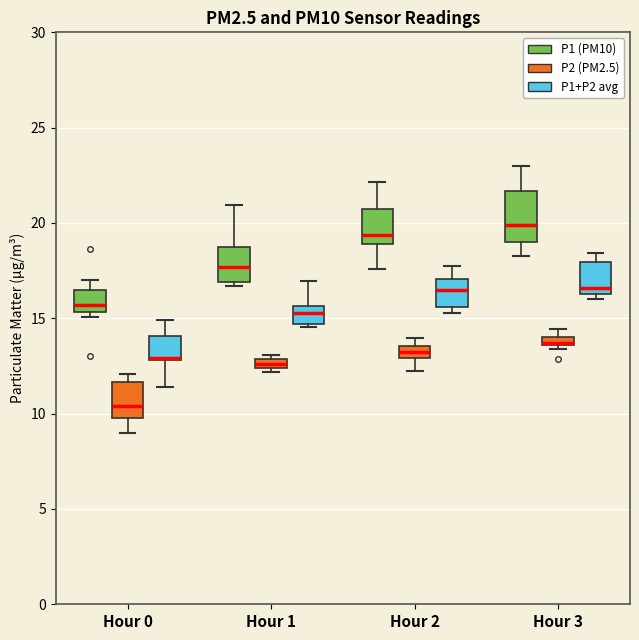

Where is the lower edge of the box for Hour 2 (P2 (PM2.5)) on the y-axis? The values are not printed on the chart, so give them approximately, as read against the axis.

13.0